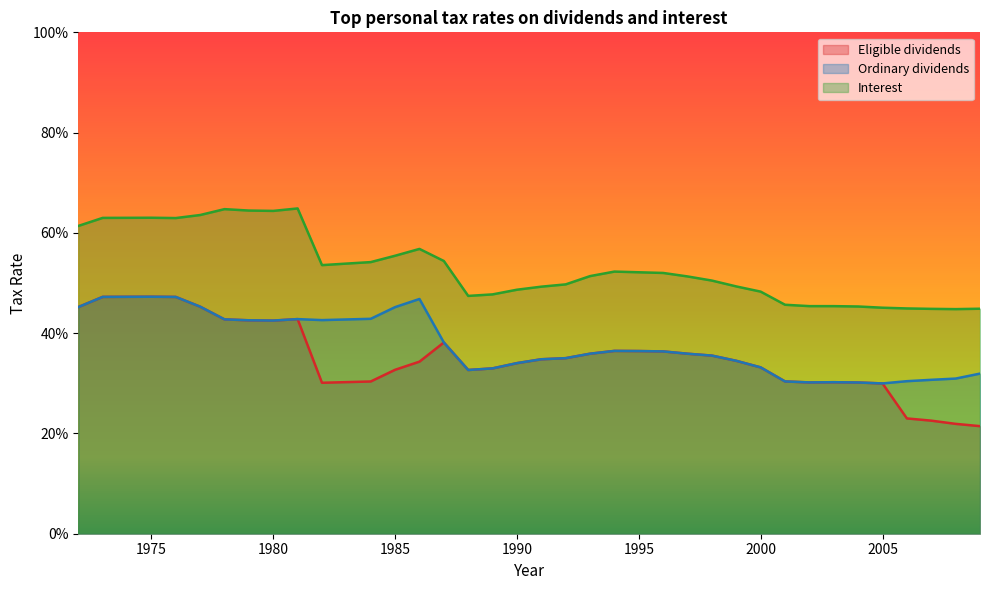

True or false: Eligible dividends and Interest cross at least once.

False